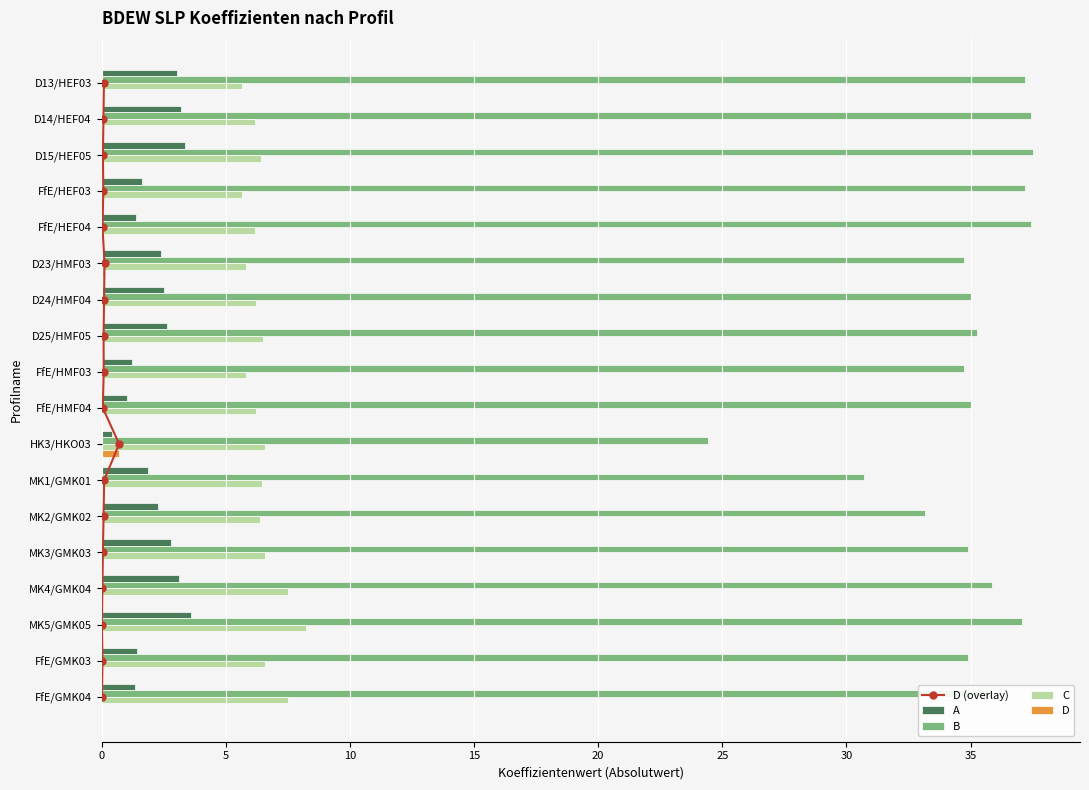

Is the value of C at D14/HEF04 greater than the value of B at D13/HEF03?

No